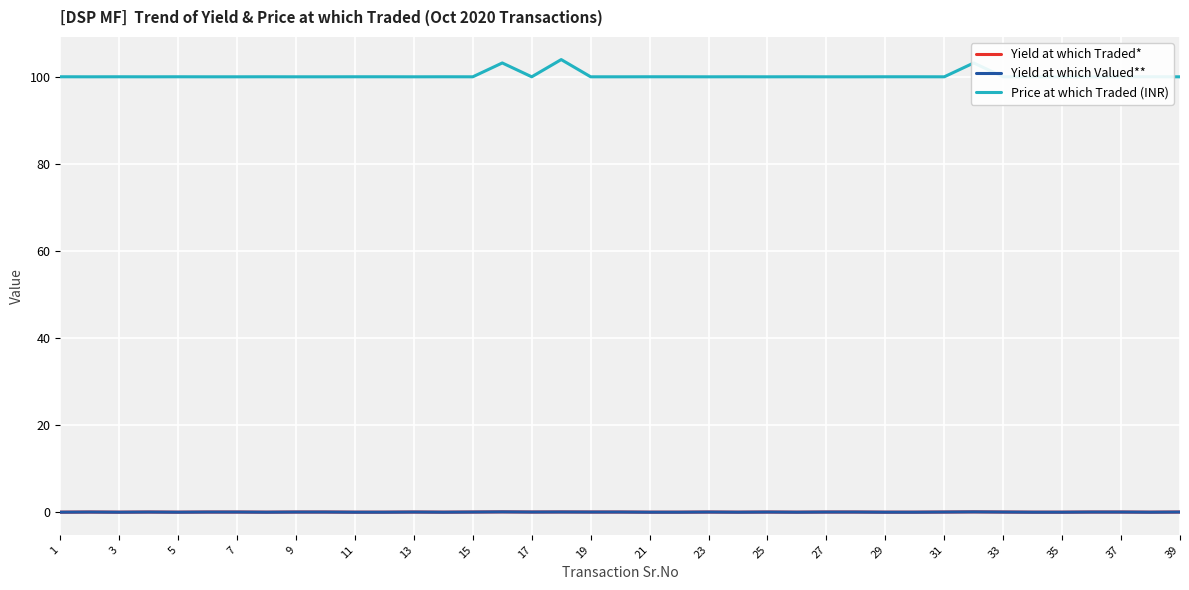

What is the maximum value for Price at which Traded (INR)?

103.9